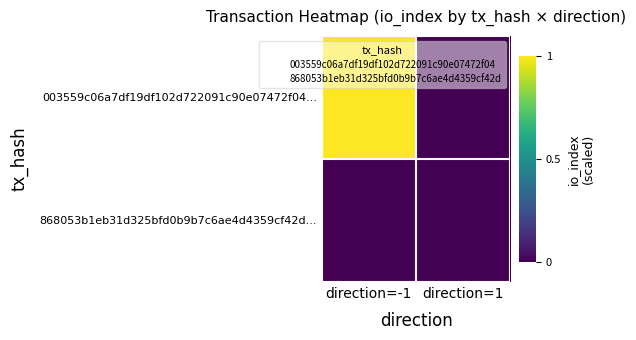

Which series changed the most between direction=-1 and direction=1?

003559c06a7df19df102d722091c90e07472f04...